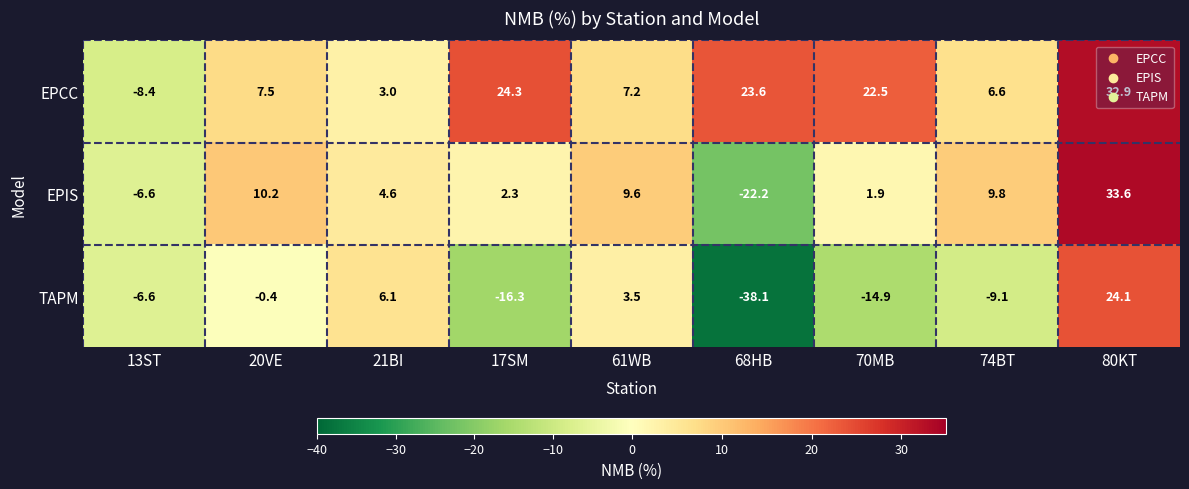

Is it true that TAPM equals -9.1 at 74BT?

True